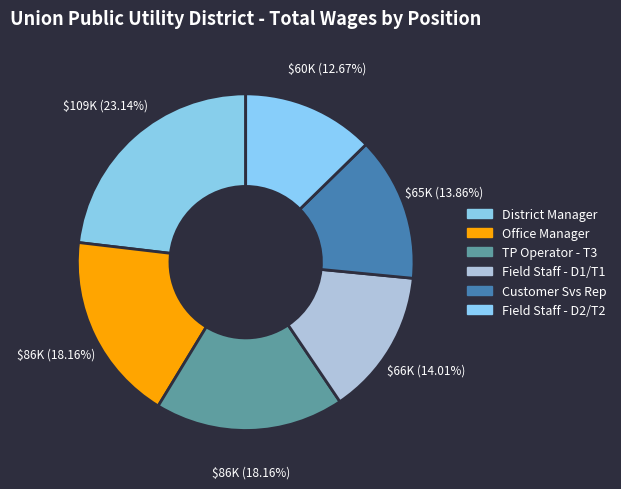

Count the number of slices in the pie.

6